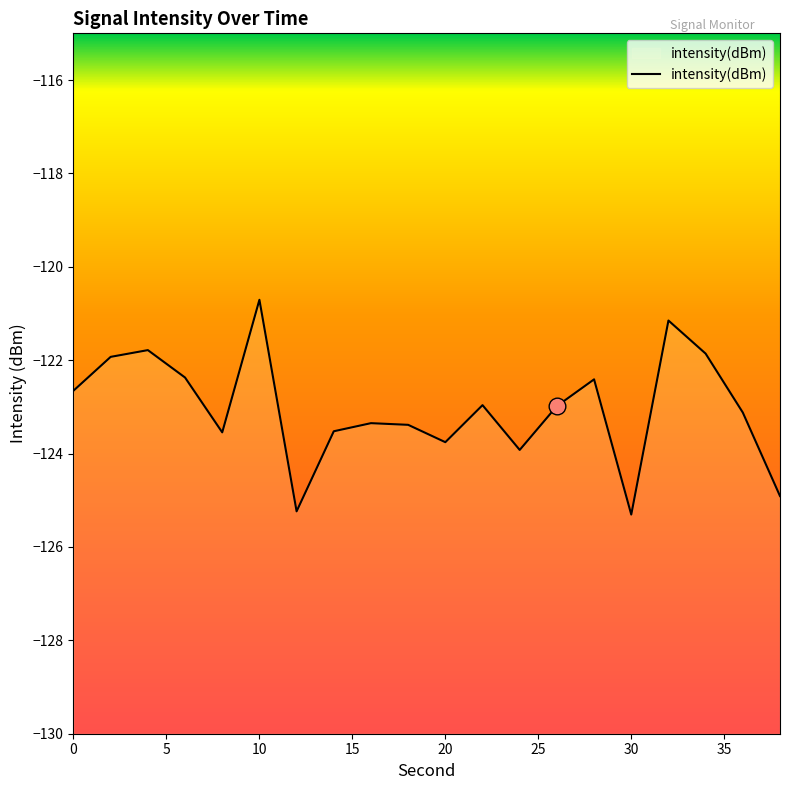

What is the difference between the maximum and minimum values?

4.6